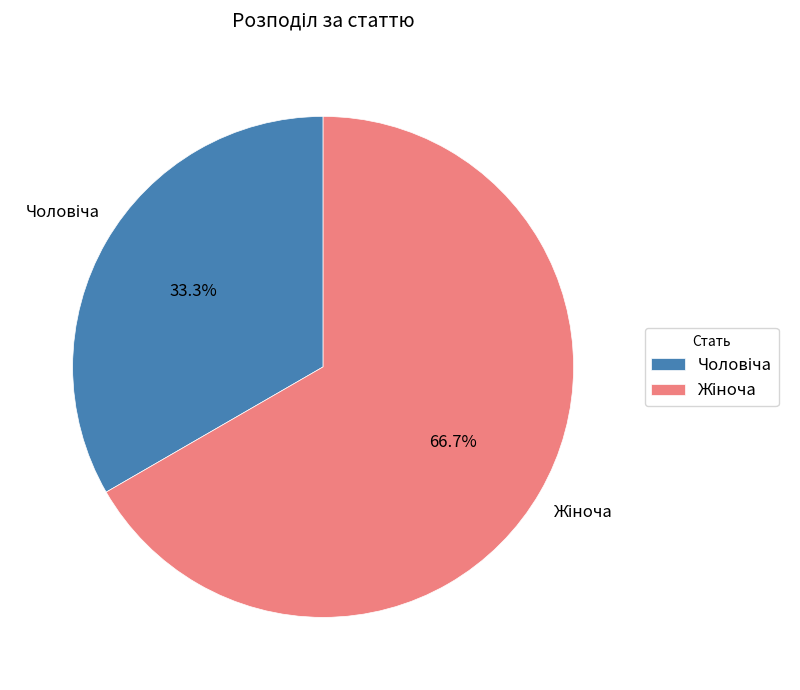

Is there any slice that represents more than half of the pie?

Yes